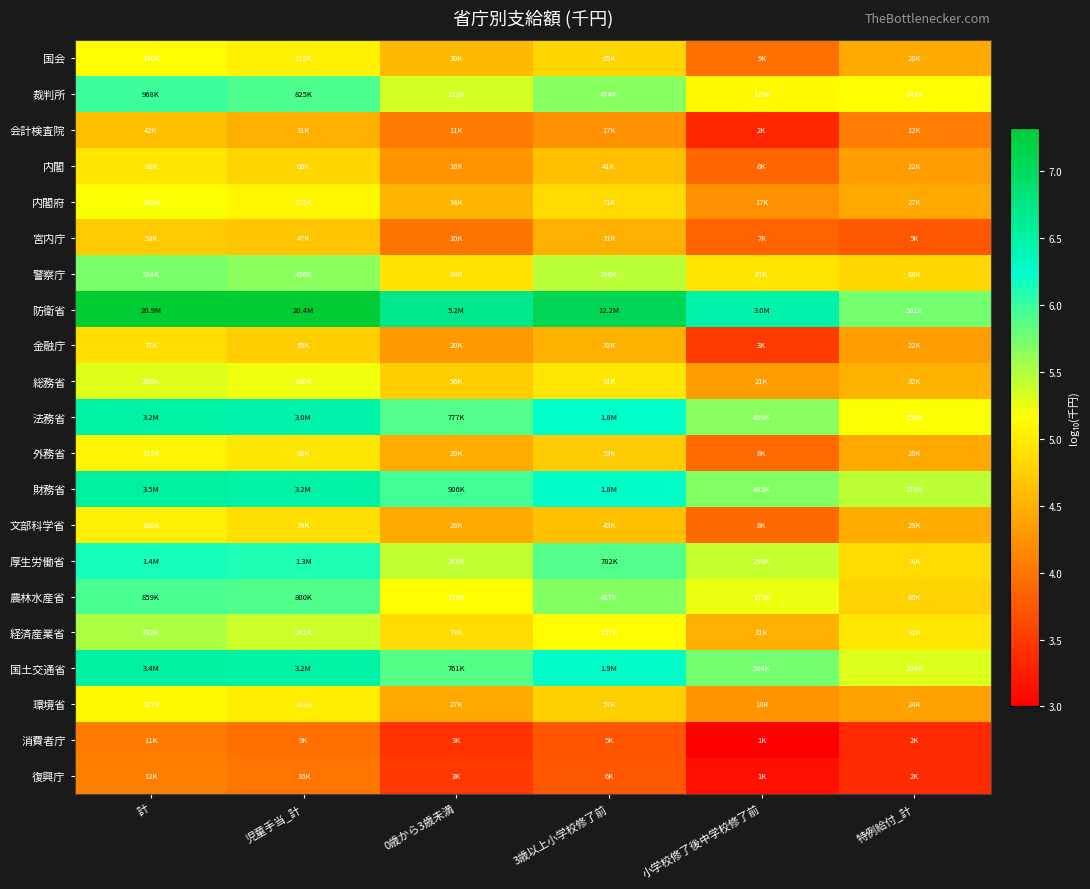

Reading right to left, extract all data points from this chart.

国会: 特例給付_計=4.4	小学校修了後中学校修了前=3.9	3歳以上小学校修了前=4.8	0歳から3歳未満=4.6	児童手当_計=5.0	計=5.1
裁判所: 特例給付_計=5.2	小学校修了後中学校修了前=5.1	3歳以上小学校修了前=5.7	0歳から3歳未満=5.3	児童手当_計=5.9	計=6.0
会計検査院: 特例給付_計=4.1	小学校修了後中学校修了前=3.3	3歳以上小学校修了前=4.2	0歳から3歳未満=4.1	児童手当_計=4.5	計=4.6
内閣: 特例給付_計=4.3	小学校修了後中学校修了前=3.9	3歳以上小学校修了前=4.6	0歳から3歳未満=4.3	児童手当_計=4.8	計=4.9
内閣府: 特例給付_計=4.4	小学校修了後中学校修了前=4.2	3歳以上小学校修了前=4.9	0歳から3歳未満=4.5	児童手当_計=5.1	計=5.2
宮内庁: 特例給付_計=3.7	小学校修了後中学校修了前=3.8	3歳以上小学校修了前=4.5	0歳から3歳未満=4.0	児童手当_計=4.7	計=4.7
警察庁: 特例給付_計=4.8	小学校修了後中学校修了前=4.9	3歳以上小学校修了前=5.5	0歳から3歳未満=4.9	児童手当_計=5.7	計=5.7
防衛省: 特例給付_計=5.7	小学校修了後中学校修了前=6.5	3歳以上小学校修了前=7.1	0歳から3歳未満=6.7	児童手当_計=7.3	計=7.3
金融庁: 特例給付_計=4.3	小学校修了後中学校修了前=3.5	3歳以上小学校修了前=4.5	0歳から3歳未満=4.3	児童手当_計=4.7	計=4.9
総務省: 特例給付_計=4.5	小学校修了後中学校修了前=4.3	3歳以上小学校修了前=5.0	0歳から3歳未満=4.7	児童手当_計=5.2	計=5.3
法務省: 特例給付_計=5.2	小学校修了後中学校修了前=5.7	3歳以上小学校修了前=6.3	0歳から3歳未満=5.9	児童手当_計=6.5	計=6.5
外務省: 特例給付_計=4.4	小学校修了後中学校修了前=3.9	3歳以上小学校修了前=4.7	0歳から3歳未満=4.5	児童手当_計=5.0	計=5.1
財務省: 特例給付_計=5.4	小学校修了後中学校修了前=5.7	3歳以上小学校修了前=6.3	0歳から3歳未満=6.0	児童手当_計=6.5	計=6.5
文部科学省: 特例給付_計=4.5	小学校修了後中学校修了前=3.9	3歳以上小学校修了前=4.6	0歳から3歳未満=4.4	児童手当_計=4.9	計=5.0
厚生労働省: 特例給付_計=4.9	小学校修了後中学校修了前=5.4	3歳以上小学校修了前=5.9	0歳から3歳未満=5.4	児童手当_計=6.1	計=6.1
農林水産省: 特例給付_計=4.8	小学校修了後中学校修了前=5.2	3歳以上小学校修了前=5.7	0歳から3歳未満=5.1	児童手当_計=5.9	計=5.9
経済産業省: 特例給付_計=5.0	小学校修了後中学校修了前=4.5	3歳以上小学校修了前=5.1	0歳から3歳未満=4.9	児童手当_計=5.4	計=5.5
国土交通省: 特例給付_計=5.3	小学校修了後中学校修了前=5.8	3歳以上小学校修了前=6.3	0歳から3歳未満=5.9	児童手当_計=6.5	計=6.5
環境省: 特例給付_計=4.4	小学校修了後中学校修了前=4.3	3歳以上小学校修了前=4.8	0歳から3歳未満=4.4	児童手当_計=5.0	計=5.1
消費者庁: 特例給付_計=3.4	小学校修了後中学校修了前=3.0	3歳以上小学校修了前=3.7	0歳から3歳未満=3.4	児童手当_計=4.0	計=4.1
復興庁: 特例給付_計=3.4	小学校修了後中学校修了前=3.1	3歳以上小学校修了前=3.7	0歳から3歳未満=3.5	児童手当_計=4.0	計=4.1